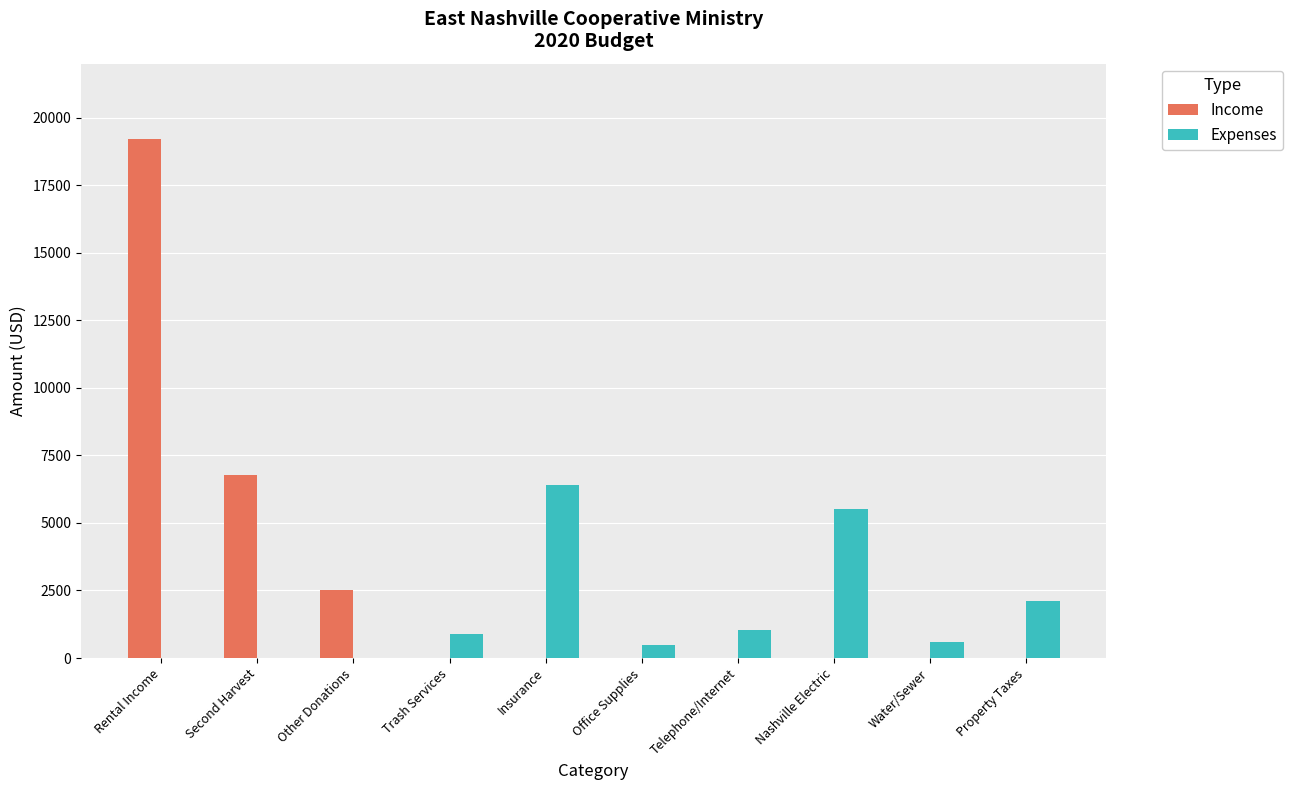

How many distinct data groups are displayed?

2